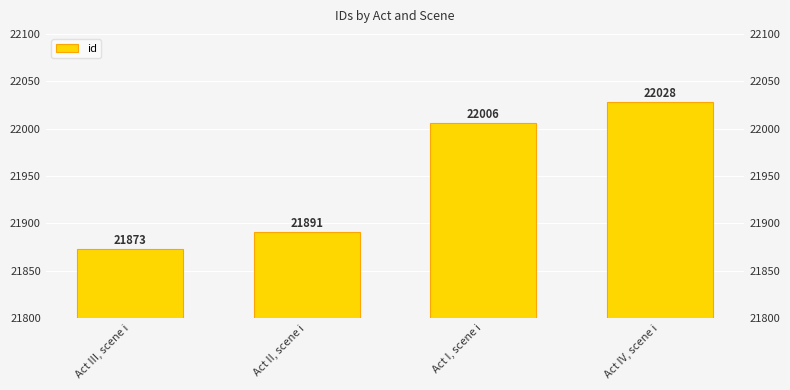

Where does the data first go above 22006?

Act IV, scene i